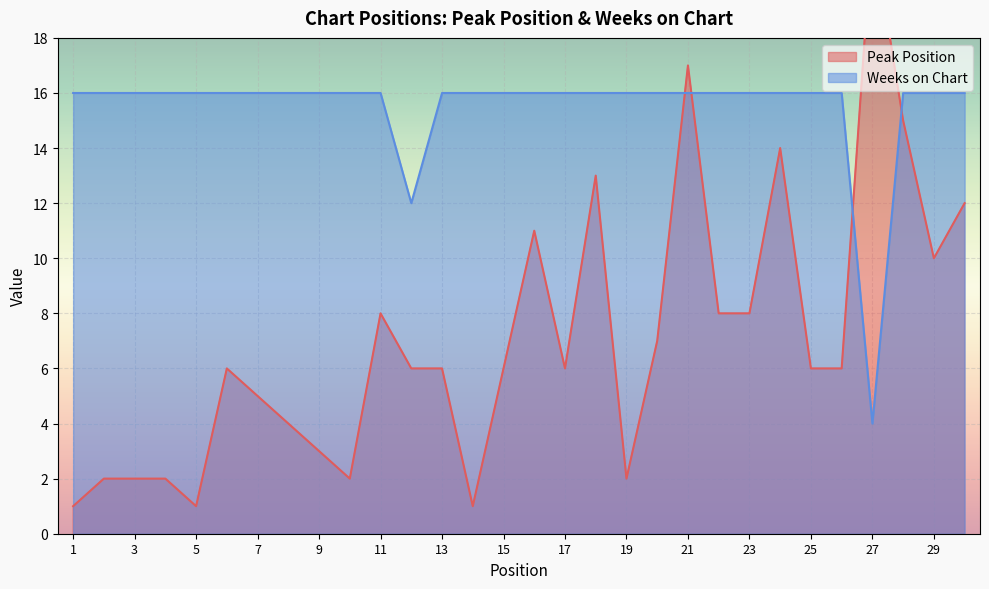

The Peak Position series shows 1 at 1. True or false?

False